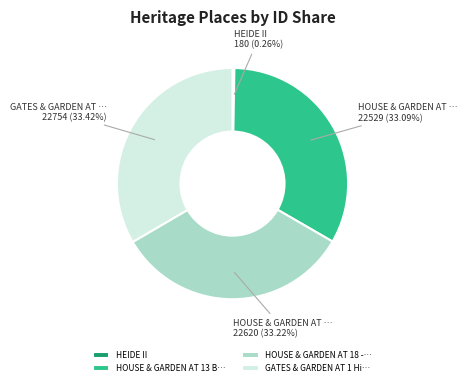

Is there any slice that represents more than half of the pie?

No